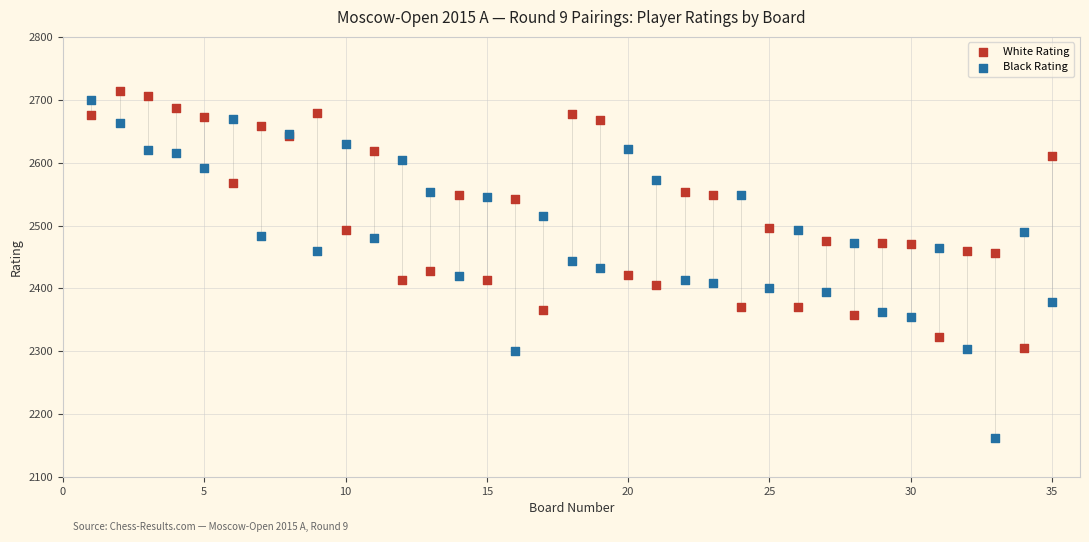

What is the X range (max minus min) for the scatter plot?

34